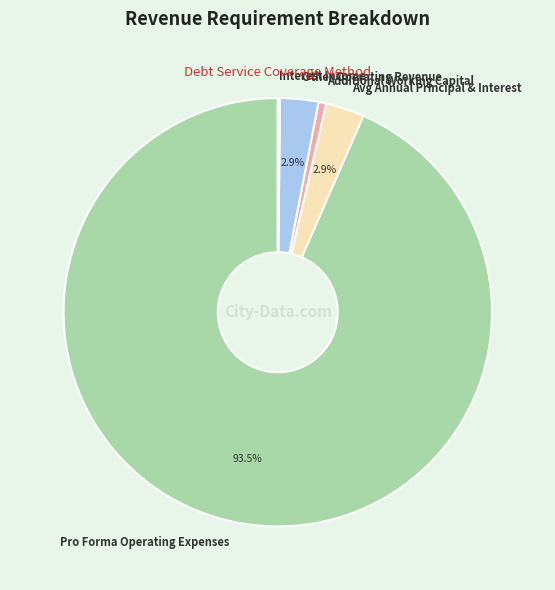

What percentage is the Other Operating Revenue slice, to the nearest percent?

3%